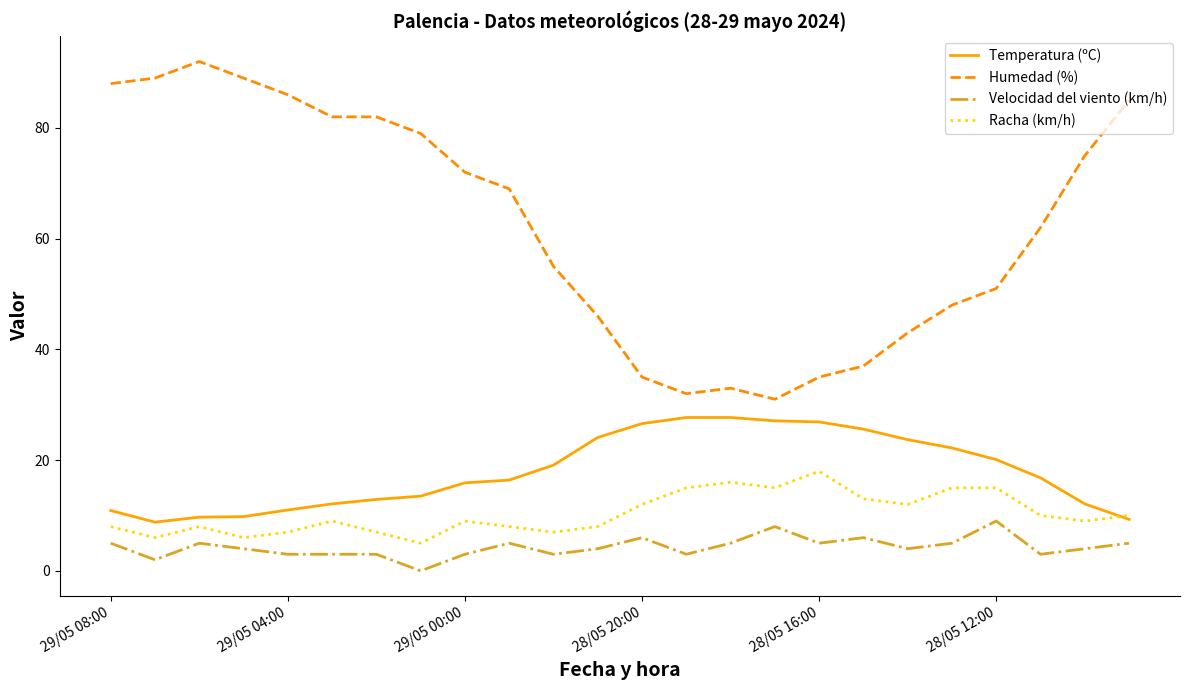

Rank the series by their maximum value, from highest to lowest.

Humedad (%), Temperatura (ºC), Racha (km/h), Velocidad del viento (km/h)